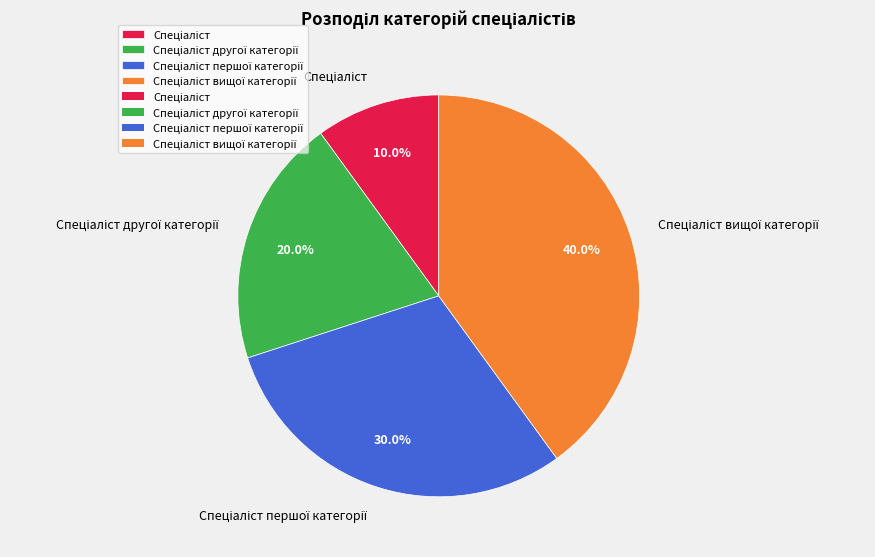

How many segments does this pie chart have?

4